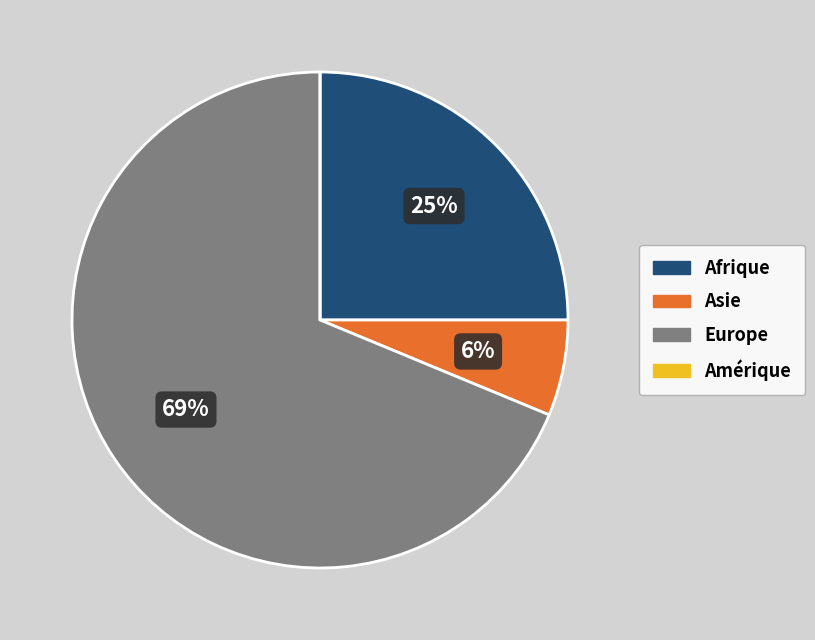

Which has a higher value, Afrique or Asie?

Afrique